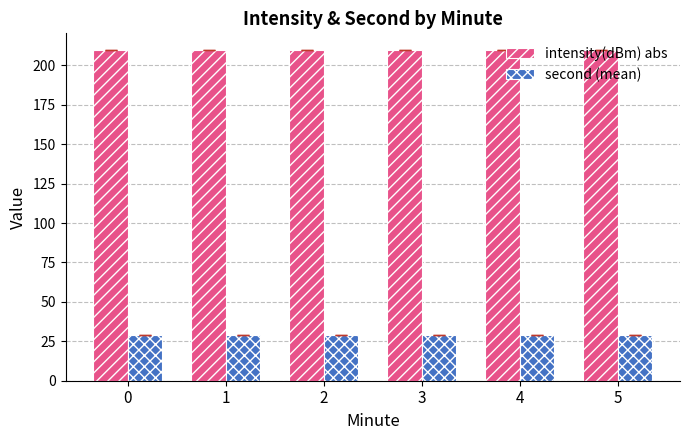

What is the sum of the second (mean) values at 1 and 5?

58.0